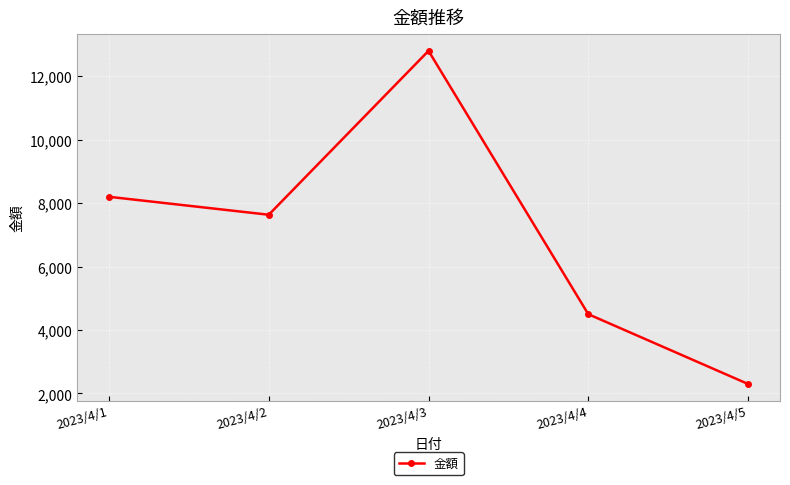

How many distinct data groups are displayed?

1